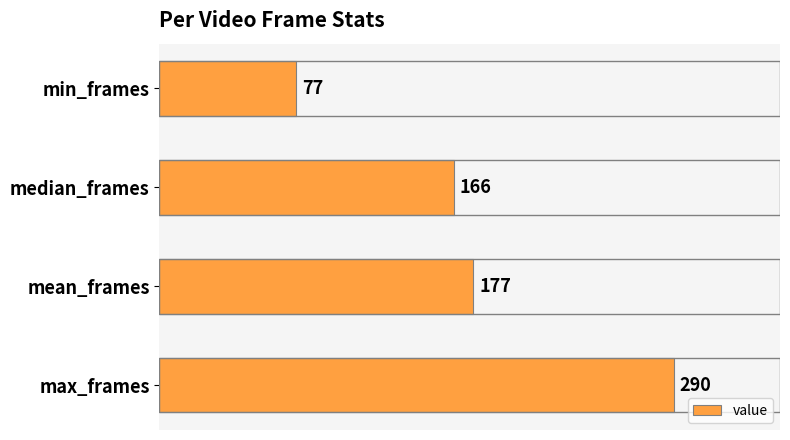

Read the value at min_frames, to the nearest 10.

80